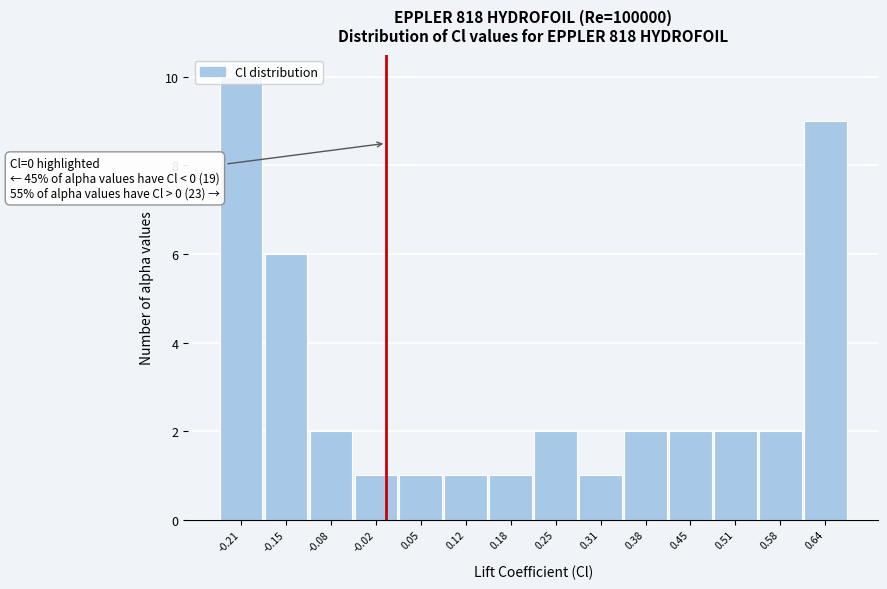

Which range on the x-axis has the tallest bar?

-0.24 to -0.18